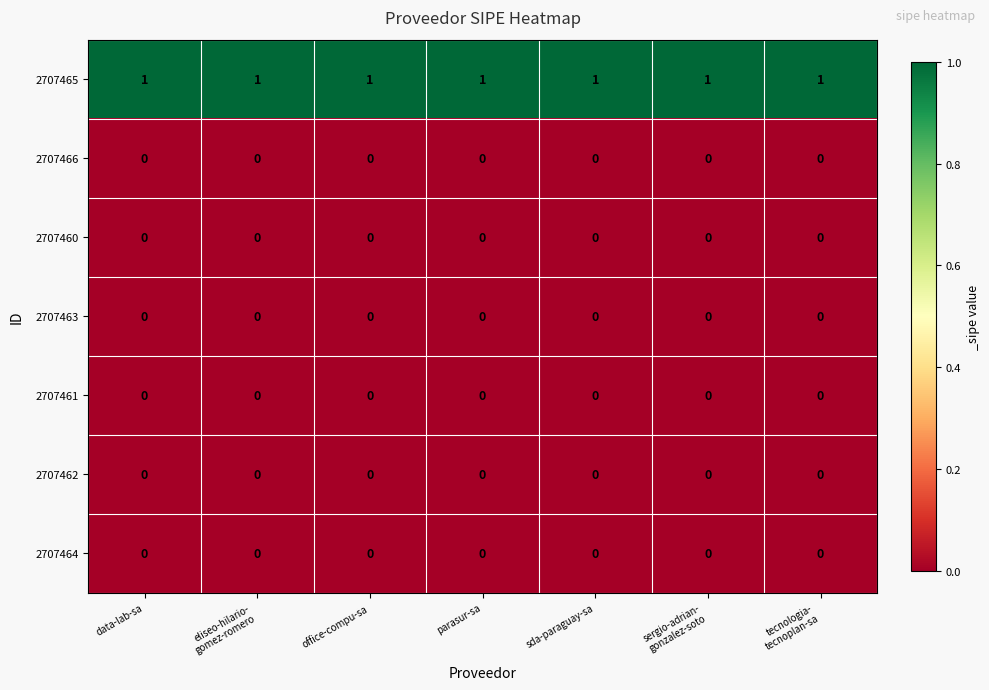

At how many categories does at least one series exceed 0?

7